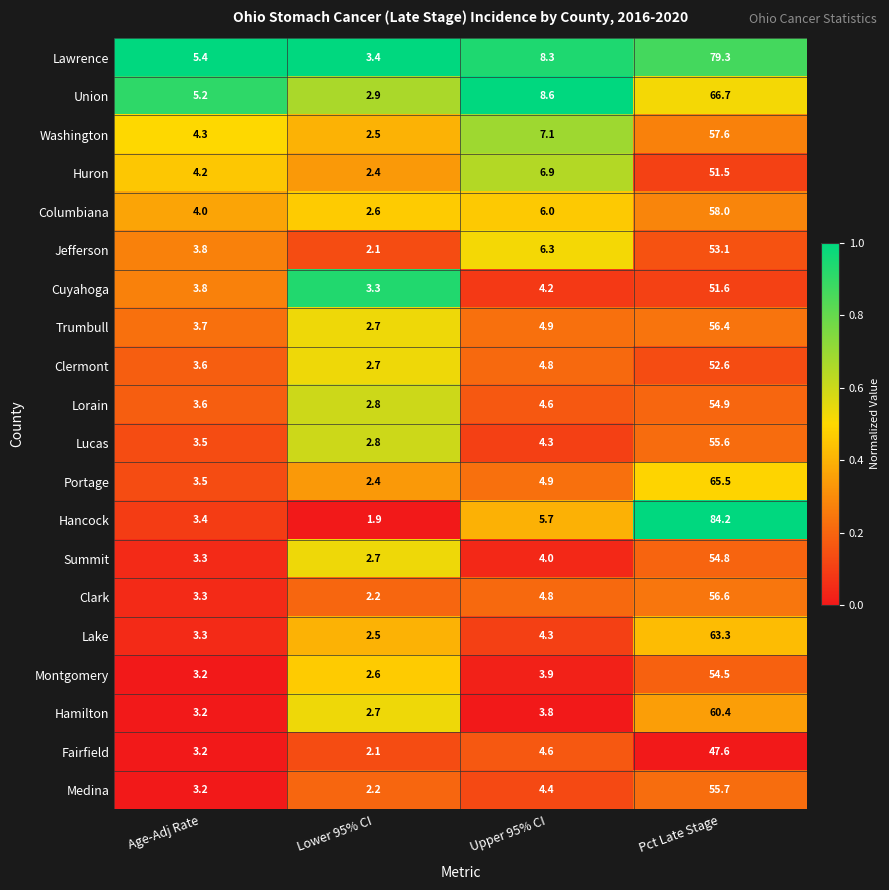

Which label corresponds to the largest value in the chart?

Pct Late Stage